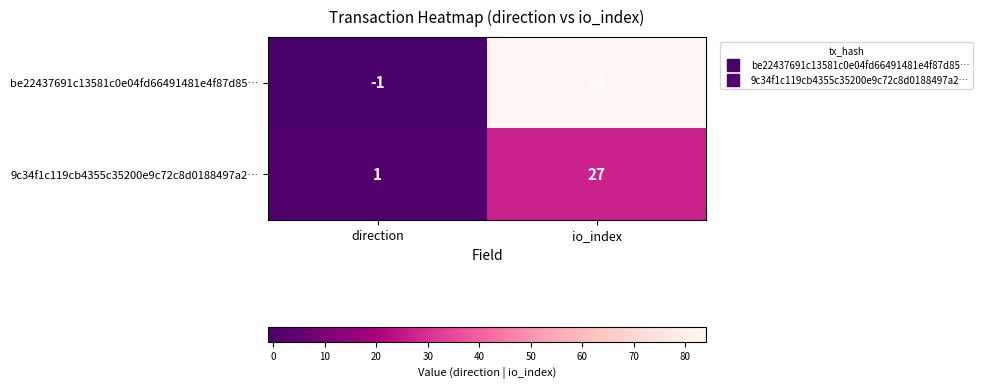

What is the average value of the 9c34f1c119cb4355c35200e9c72c8d0188497a2… series?

14